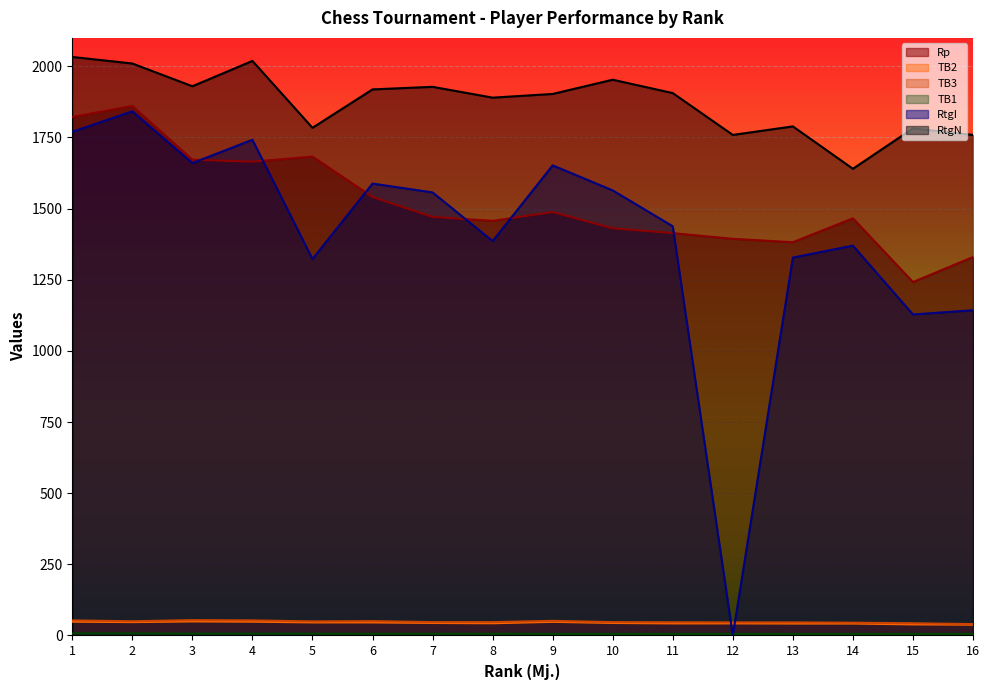

What are all the series names shown in the legend?

Rp, TB2, TB3, TB1, RtgI, RtgN